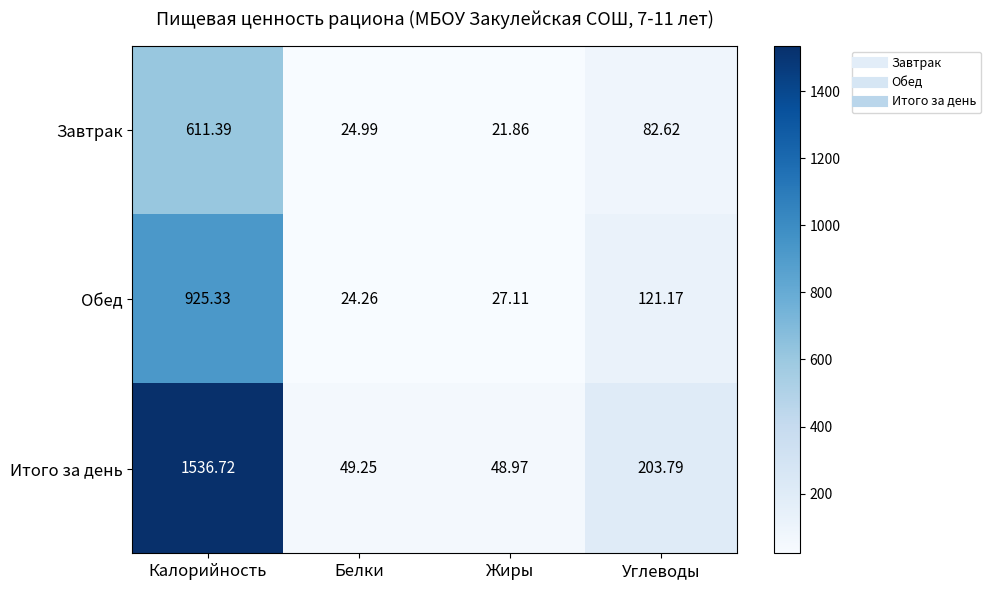

Which category has the lowest value in the Итого за день series?

Жиры